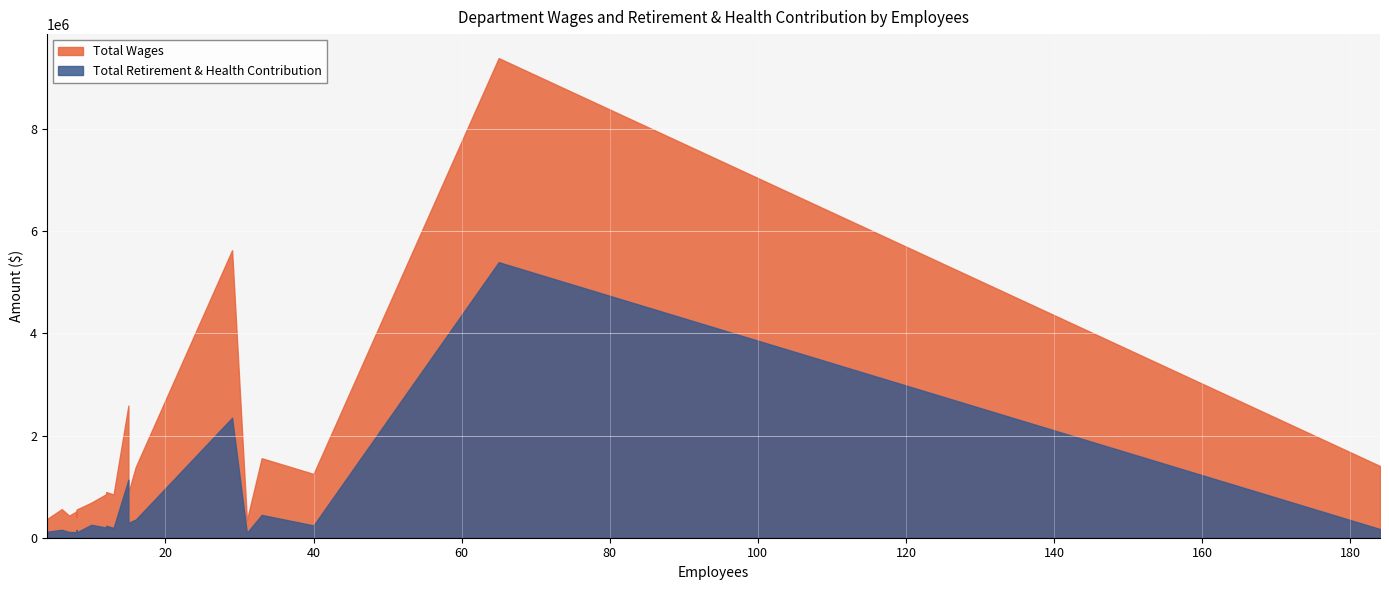

True or false: Total Wages and Total Retirement & Health Contribution intersect in this chart.

False